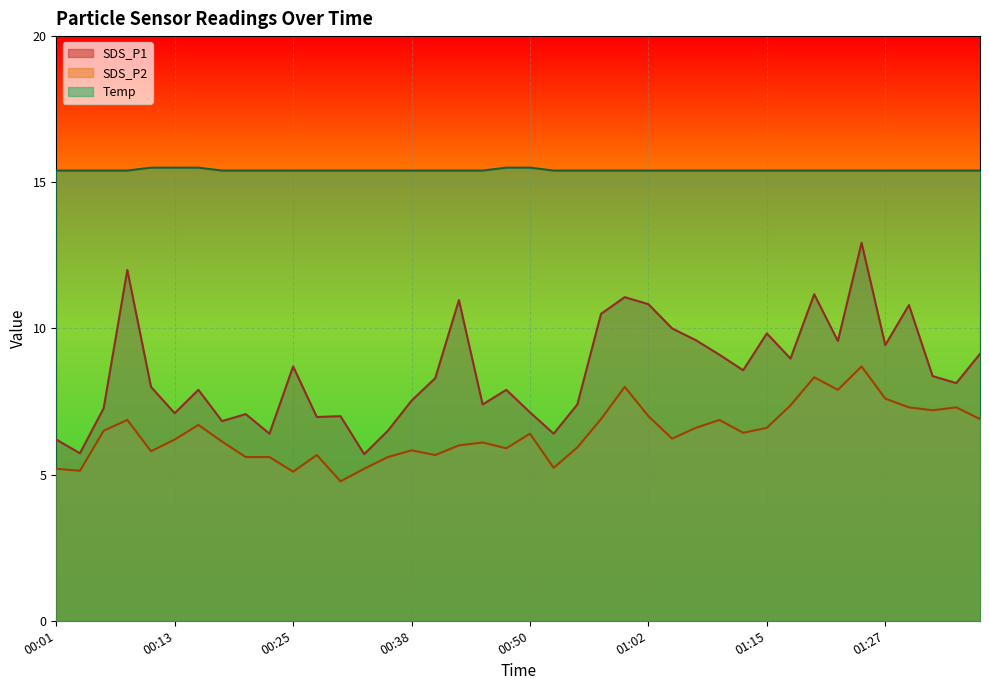

How many distinct data groups are displayed?

3